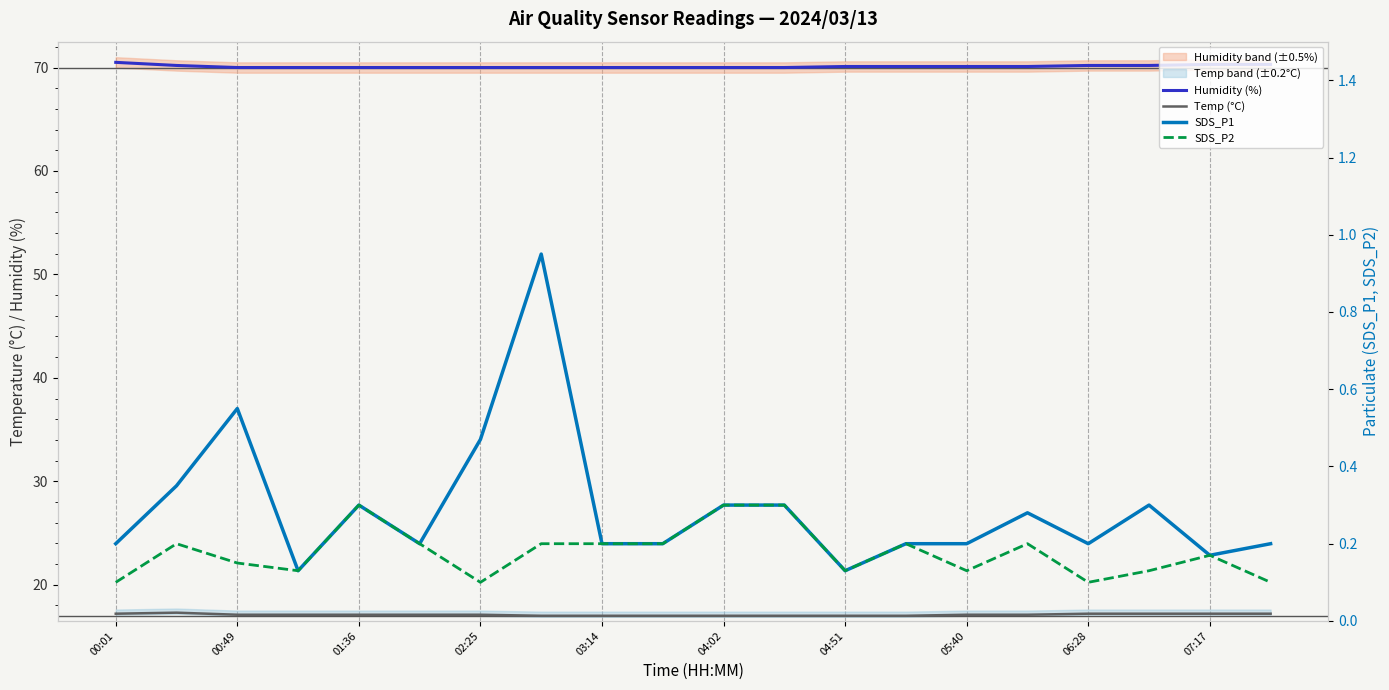

What is the difference between the SDS_P1 values at 12 and 17?

0.2